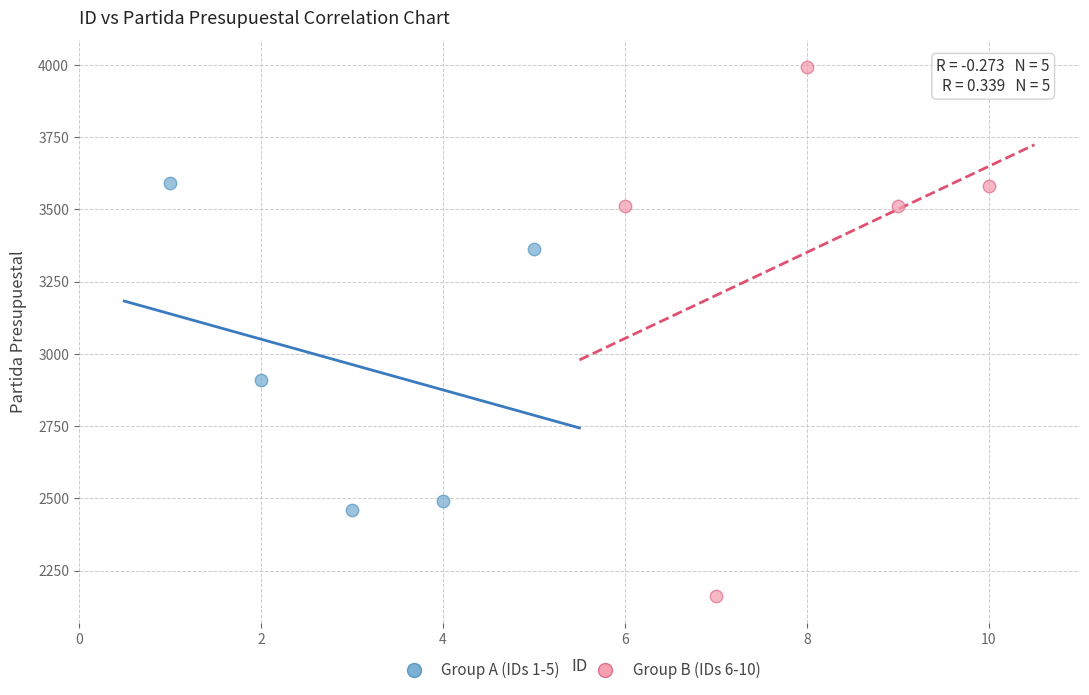

What are all the series names shown in the legend?

Group A (IDs 1-5), Group B (IDs 6-10)